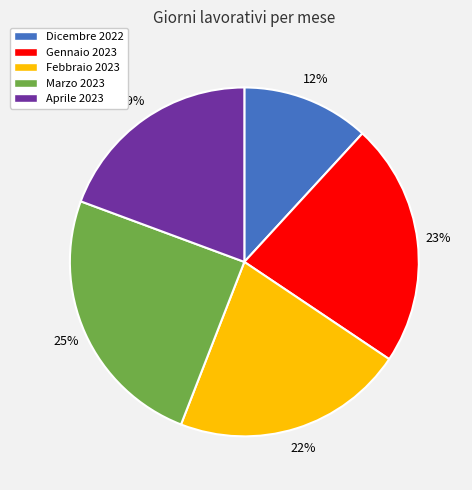

Does Febbraio 2023 account for over 50% of the chart?

No